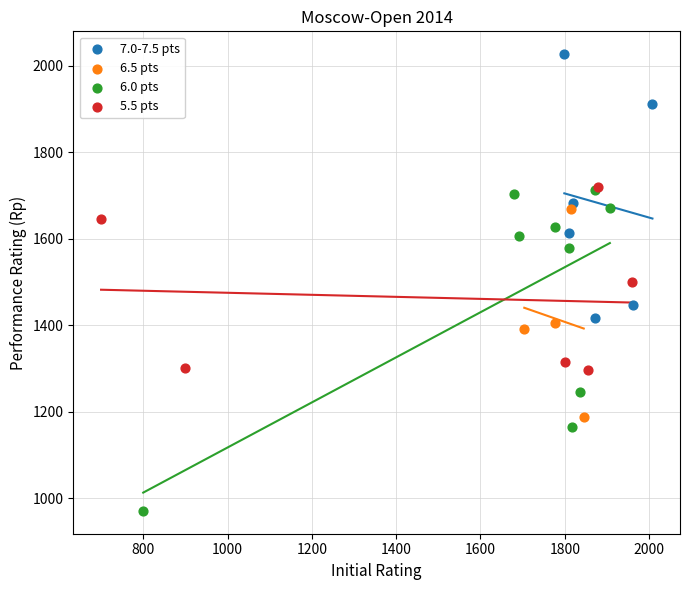

What are all the series names shown in the legend?

7.0-7.5 pts, 6.5 pts, 6.0 pts, 5.5 pts